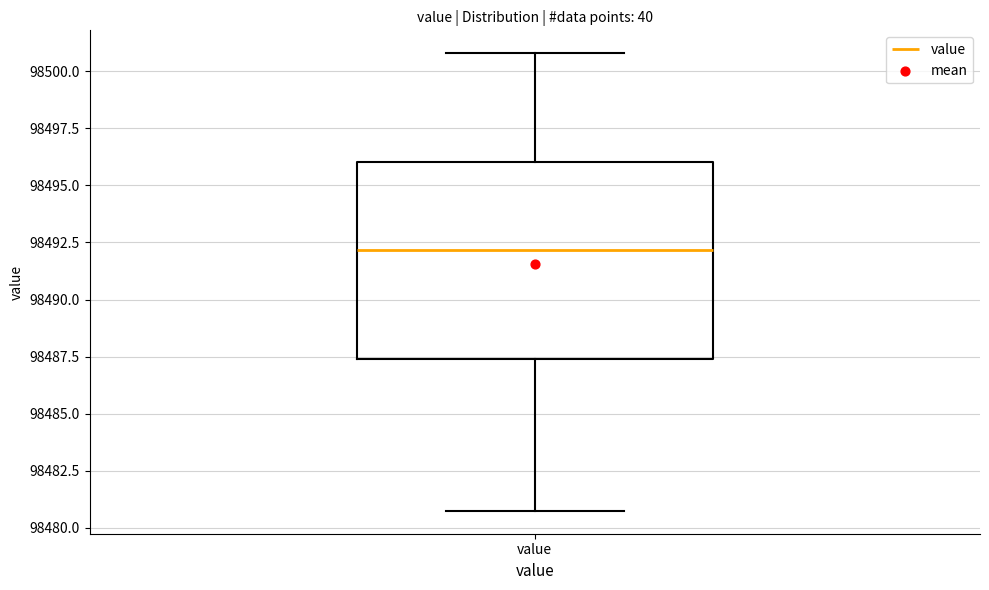

Read this box plot against the y-axis: the position of the median line, the range covered by the box, and the ends of both whiskers. The values are not printed on the chart, so give them approximately, as read against the axis.

median 98492.0, box 98487.5 to 98496.0, whiskers 98481.0 to 98501.0